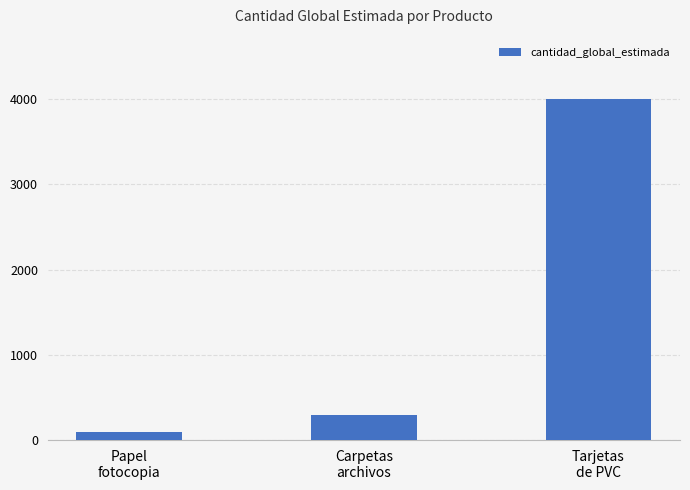

What is the average value?

1467